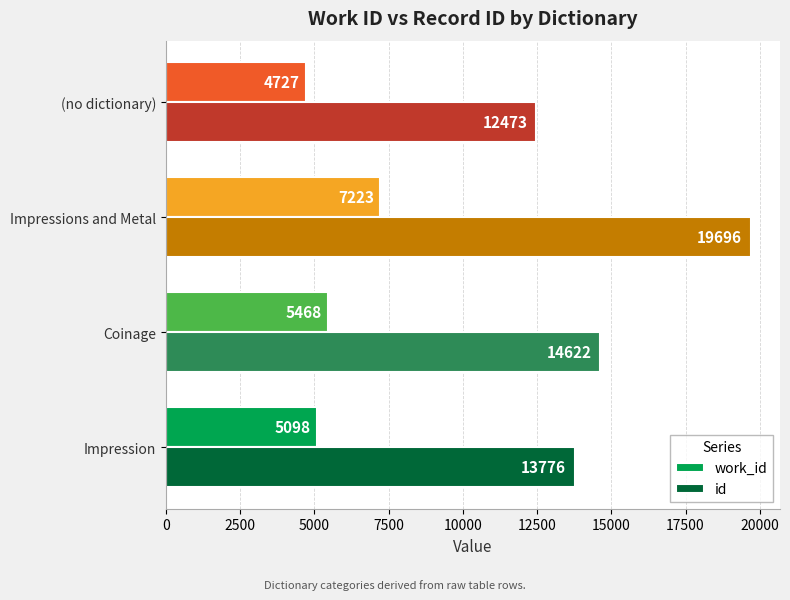

How many values in the id series are below 14622?

2